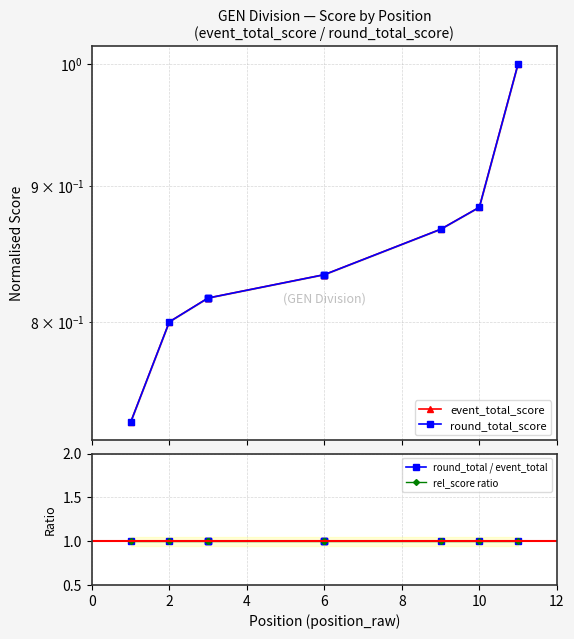

Is it true that rel_score ratio equals 1.0 at 10?

True